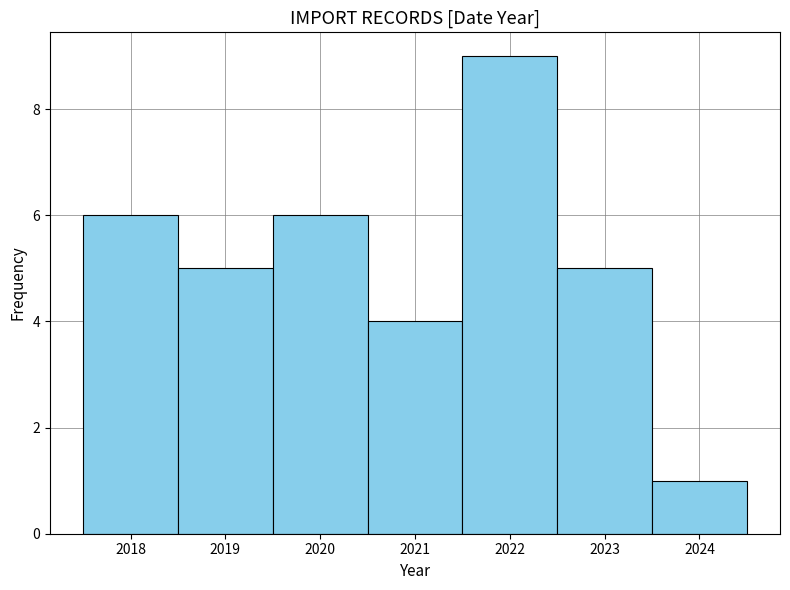

What is the height of the bar covering 2017.5 to 2018.5 on the x-axis? The values are not printed on the chart, so give them approximately, as read against the axis.

6